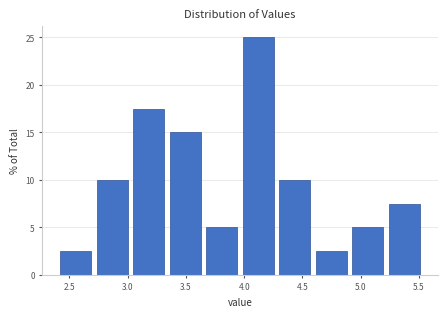

How tall is the bar that spans 3.65 to 3.95 on the x-axis? Neither the bar edges nor the heights are printed on the chart, so give them approximately, as read against the axes.

5.0